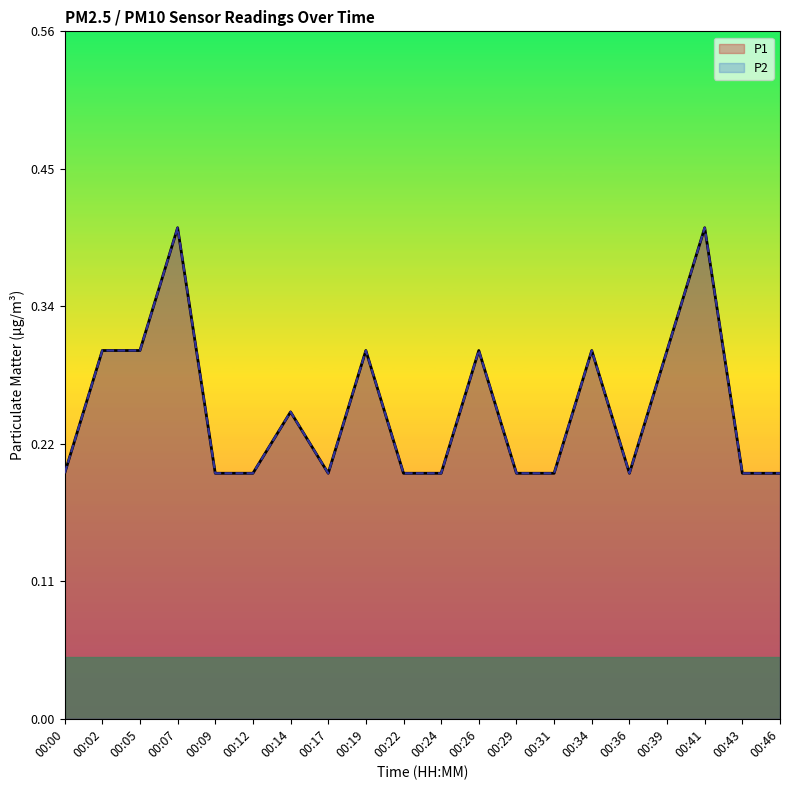

How many interior local valleys does the P2 series have?

2